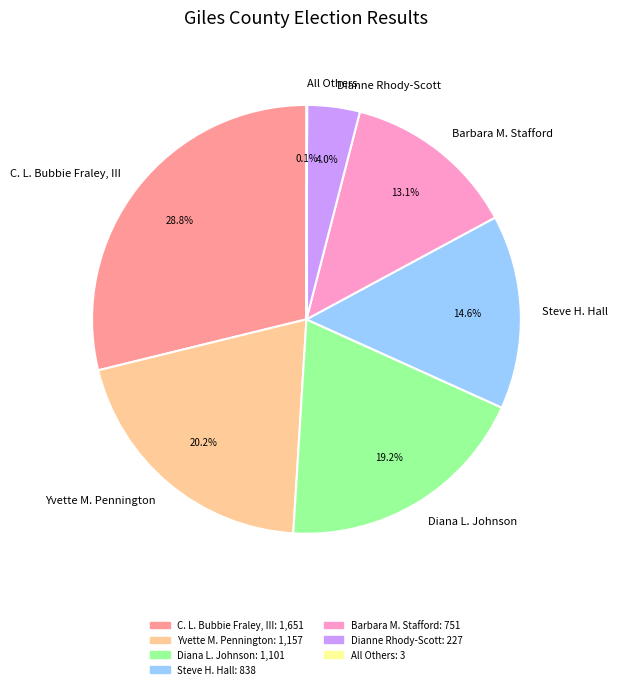

Which category has the biggest portion of the pie?

C. L. Bubbie Fraley, III